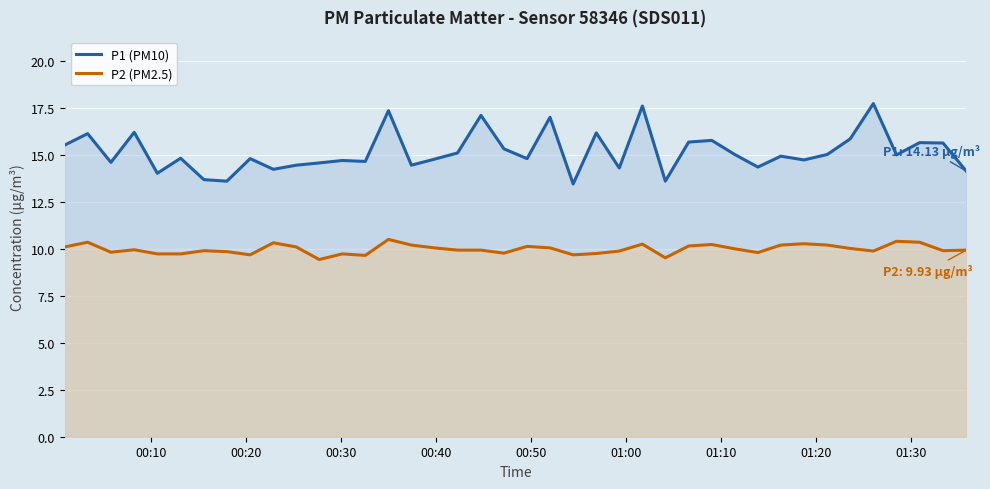

In P2 (PM2.5), how many points are higher than both neighbors (excluding endpoints)?

11